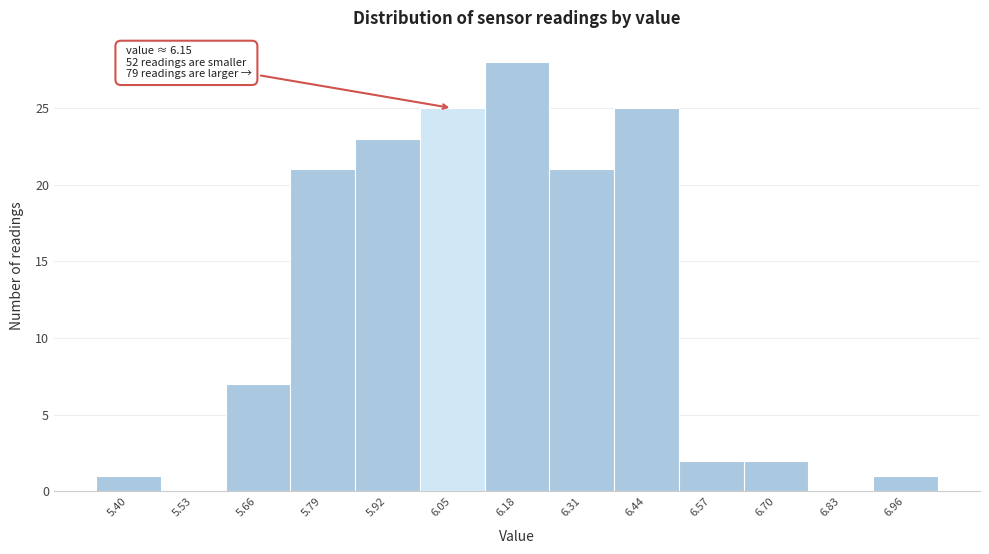

Reading left to right, transcribe all the data shown in this chart.

5.40=1	5.53=0	5.66=7	5.79=21	5.92=23	6.05=25	6.18=28	6.31=21	6.44=25	6.57=2	6.70=2	6.83=0	6.96=1